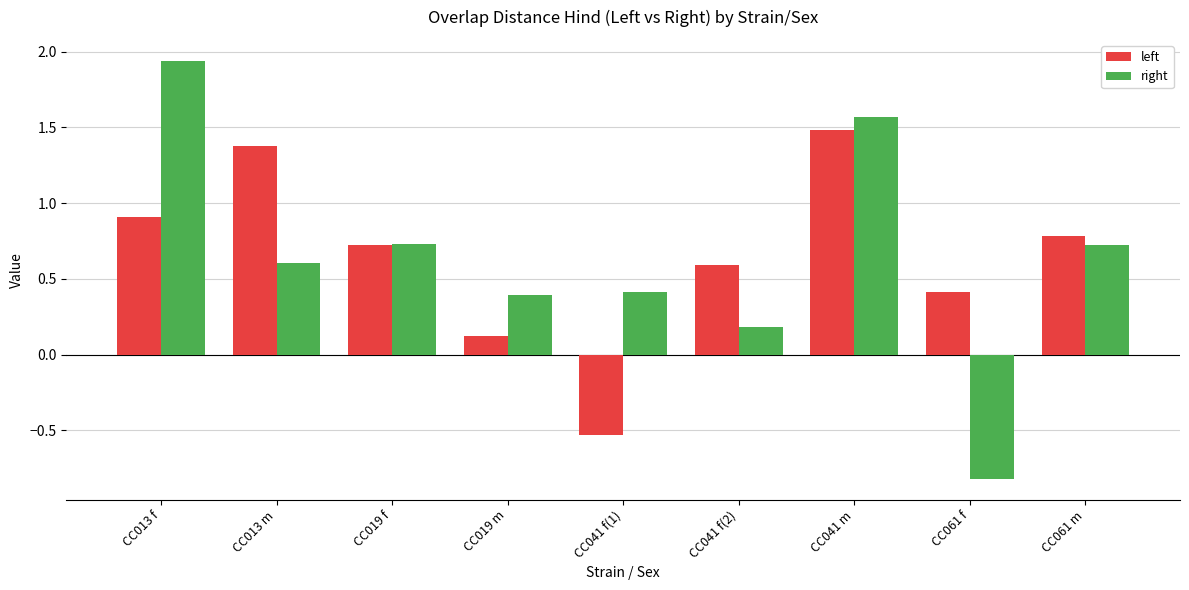

List the series in order of their peak value, highest first.

right, left